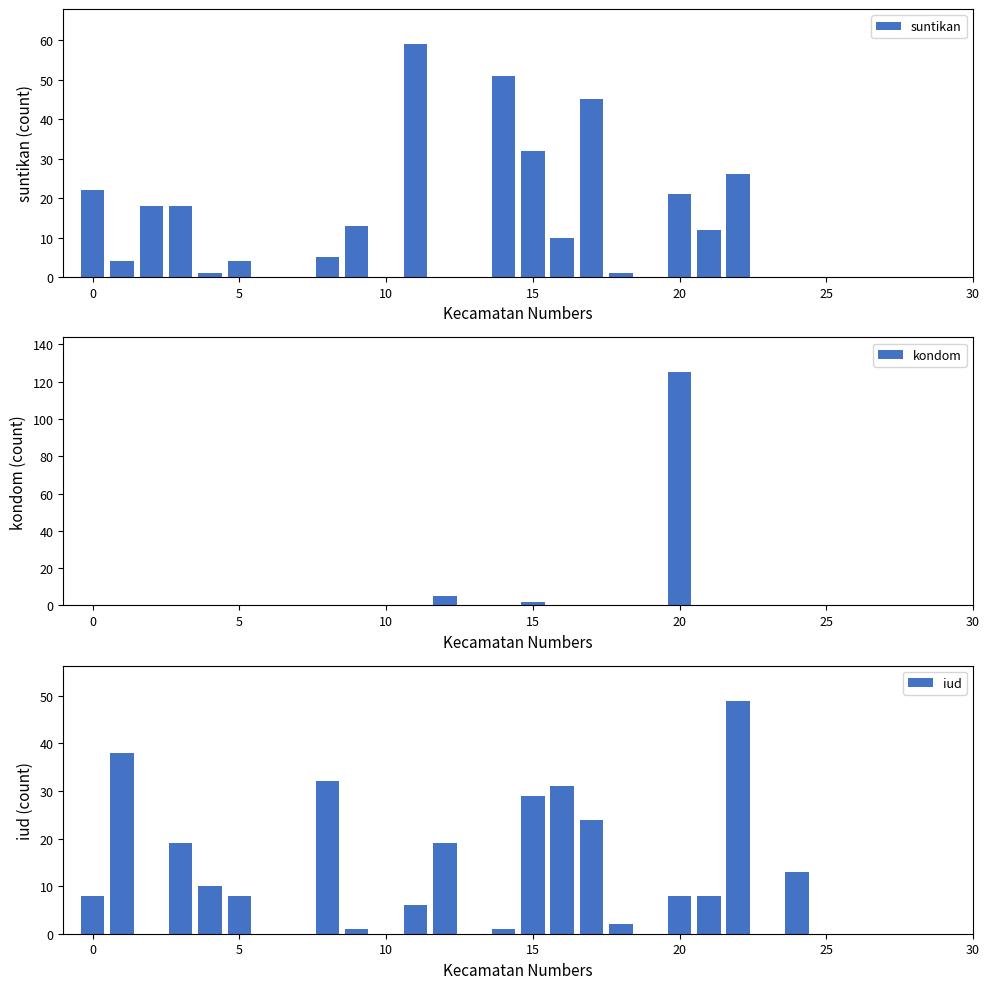

At which category does the chart reach its peak across all series?

20